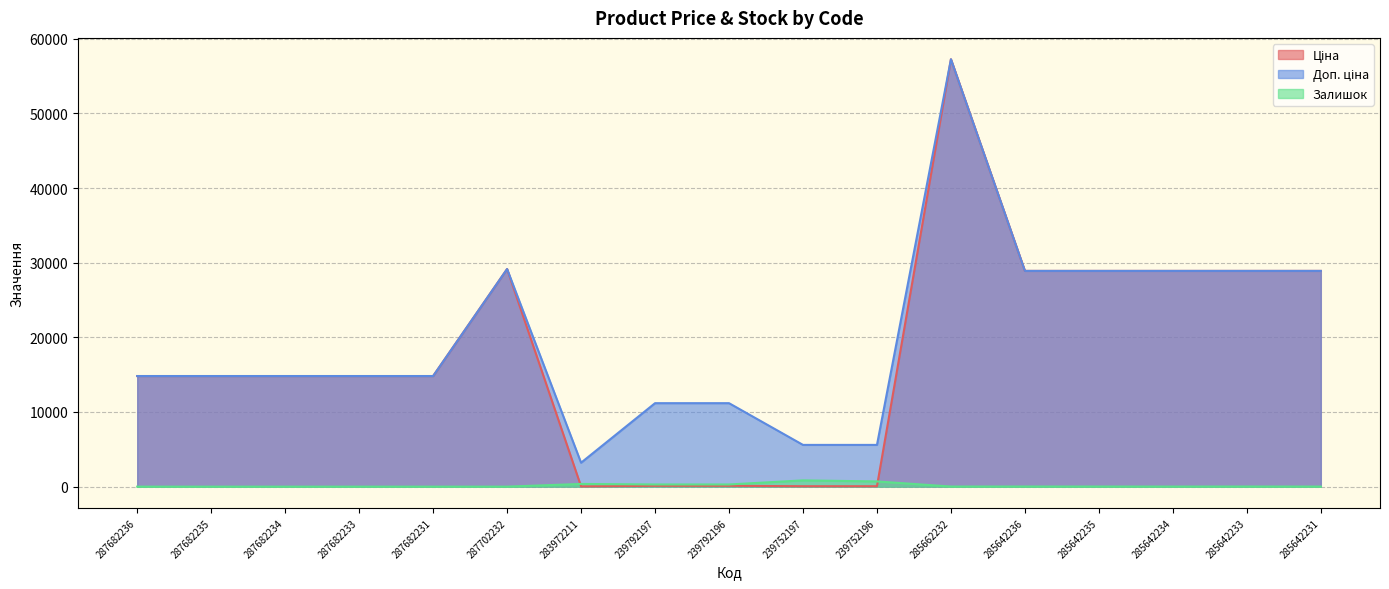

How many interior local peaks does the Залишок series have?

4